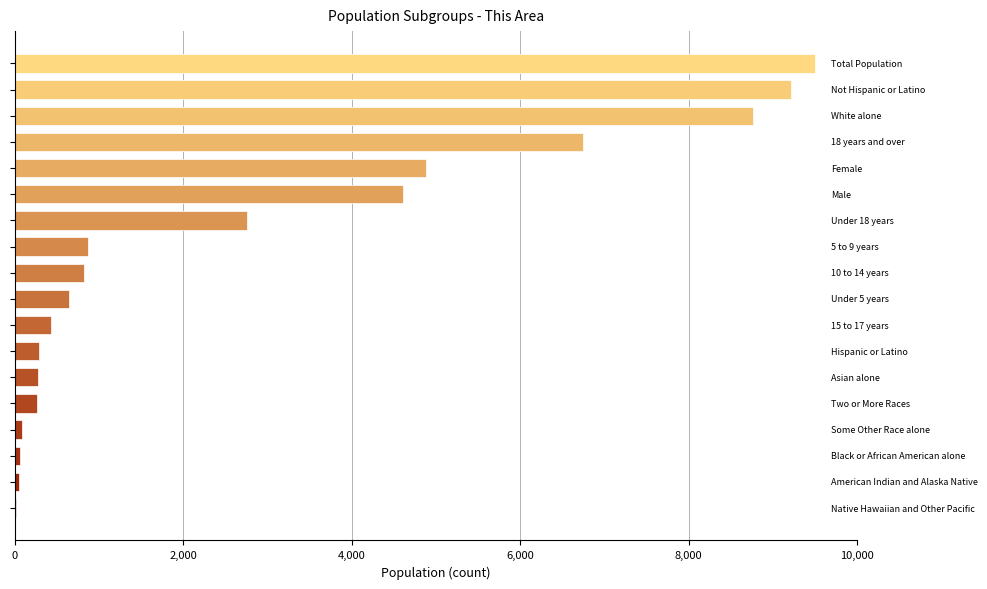

What is the maximum value shown in the chart?

9502